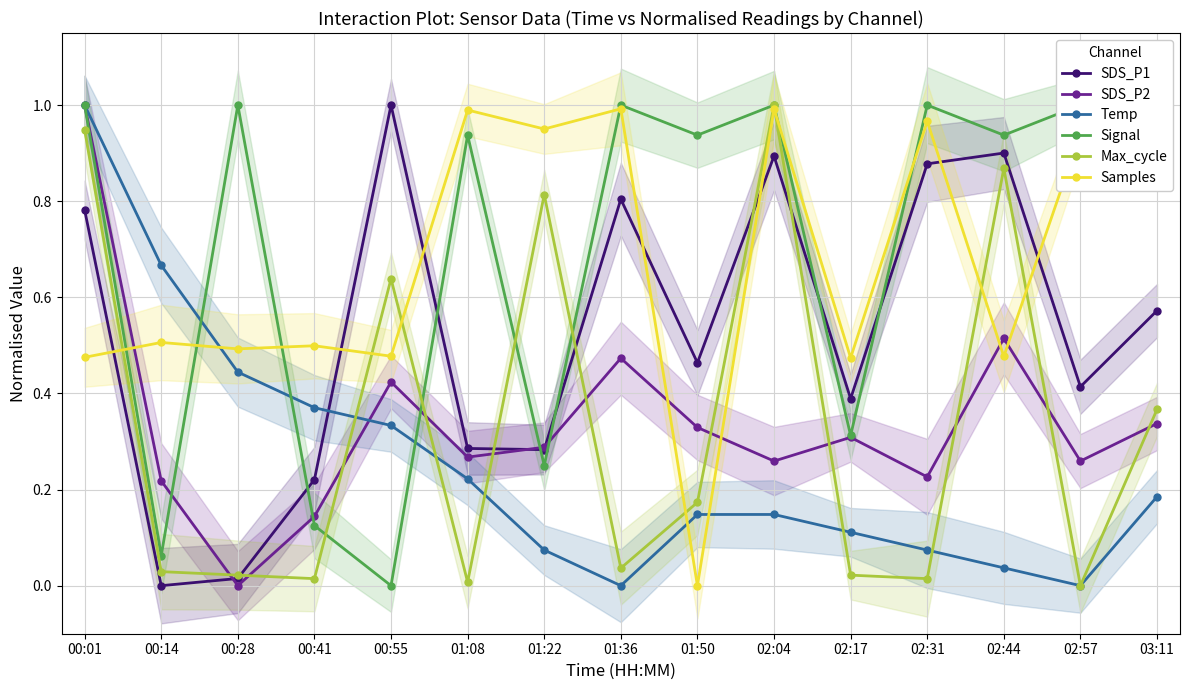

What are all the series names shown in the legend?

SDS_P1, SDS_P2, Temp, Signal, Max_cycle, Samples